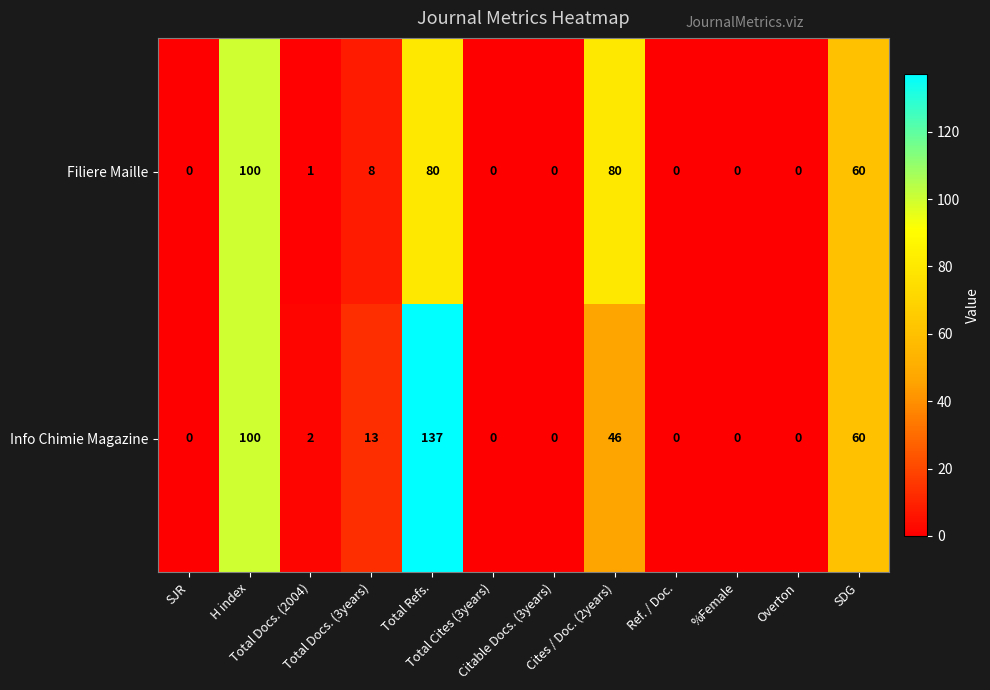

List the series in order of their overall mean, lowest first.

Filiere Maille, Info Chimie Magazine